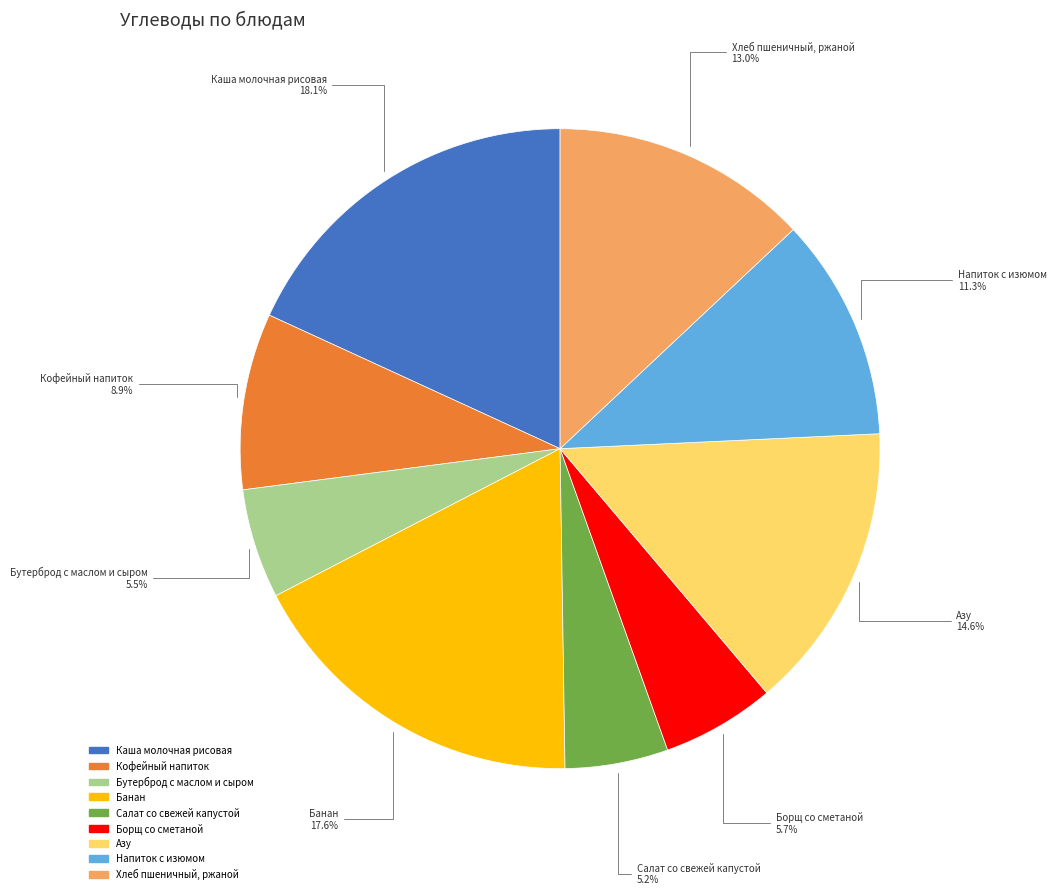

To the nearest percent, what is the average slice percentage?

11%